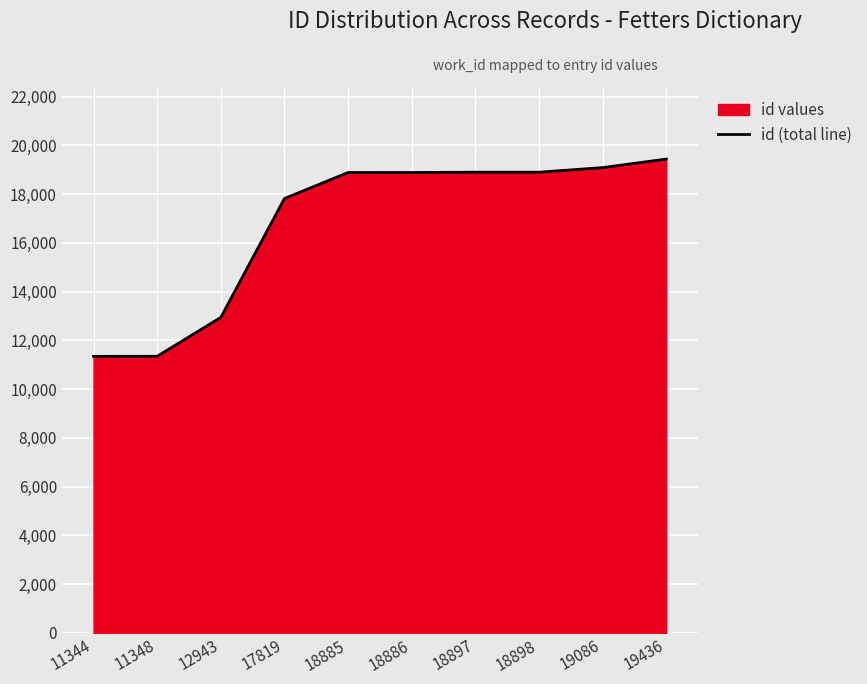

Between 11344 and 18885, which is larger?

18885